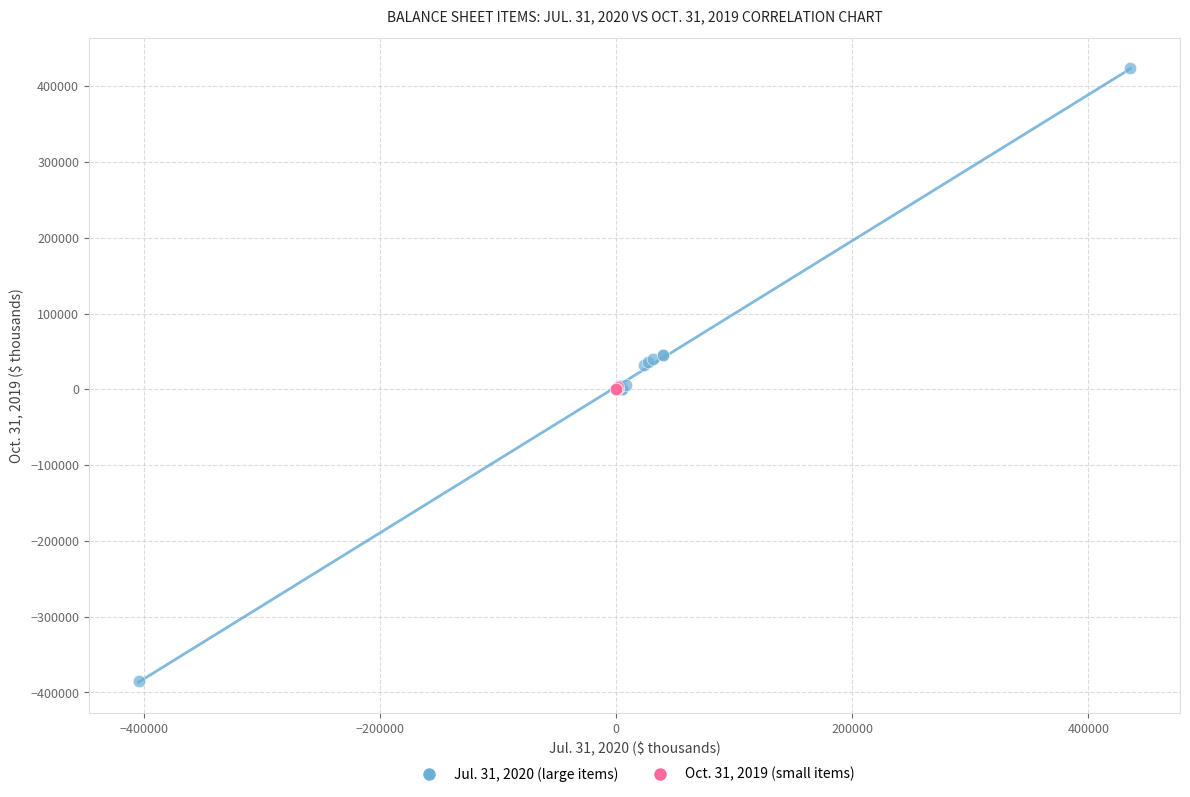

Which series contains the highest Y value?

Jul. 31, 2020 (large items)